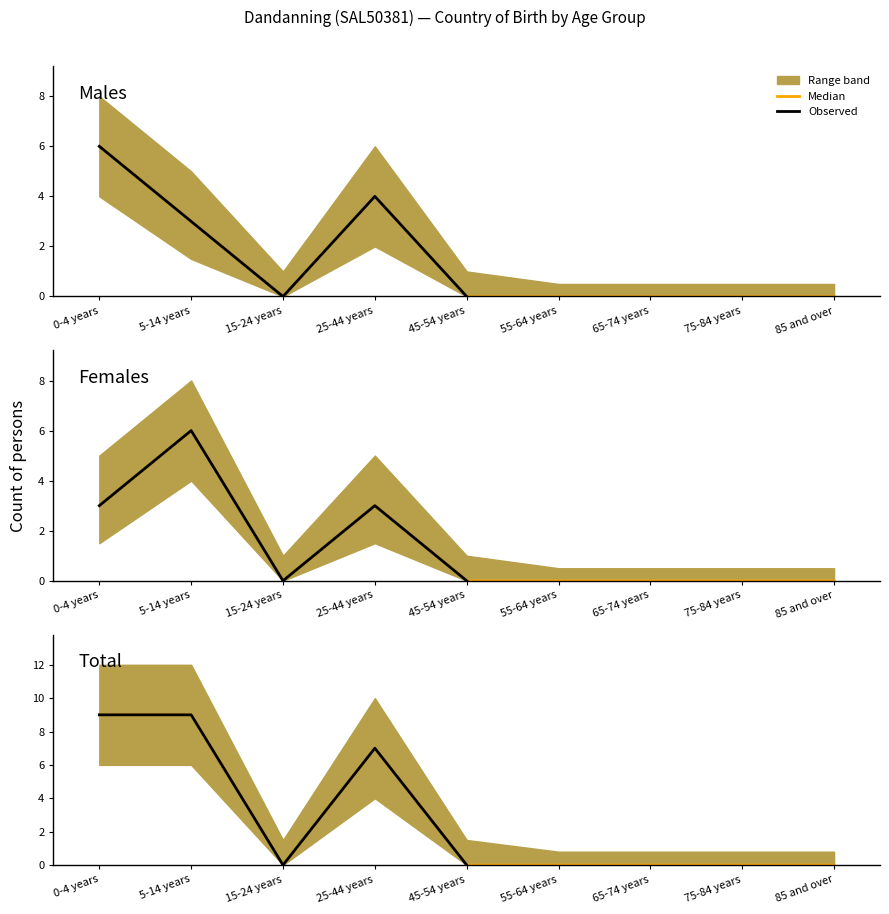

Is the value of Males at 0-4 years greater than the value of Females at 5-14 years?

No